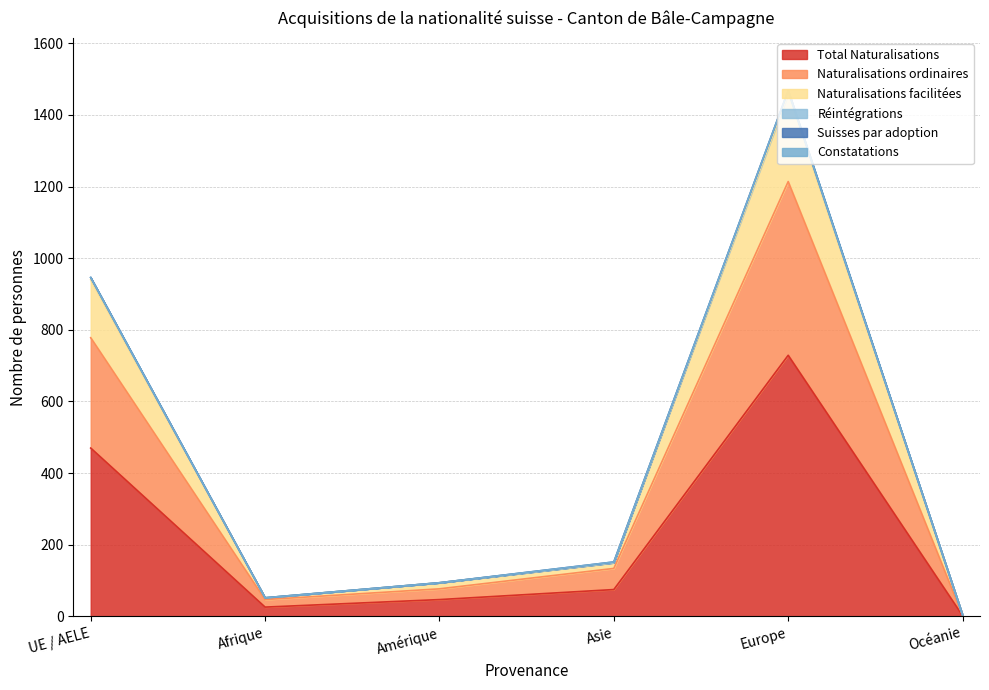

Between Afrique and UE / AELE, which is larger?

UE / AELE